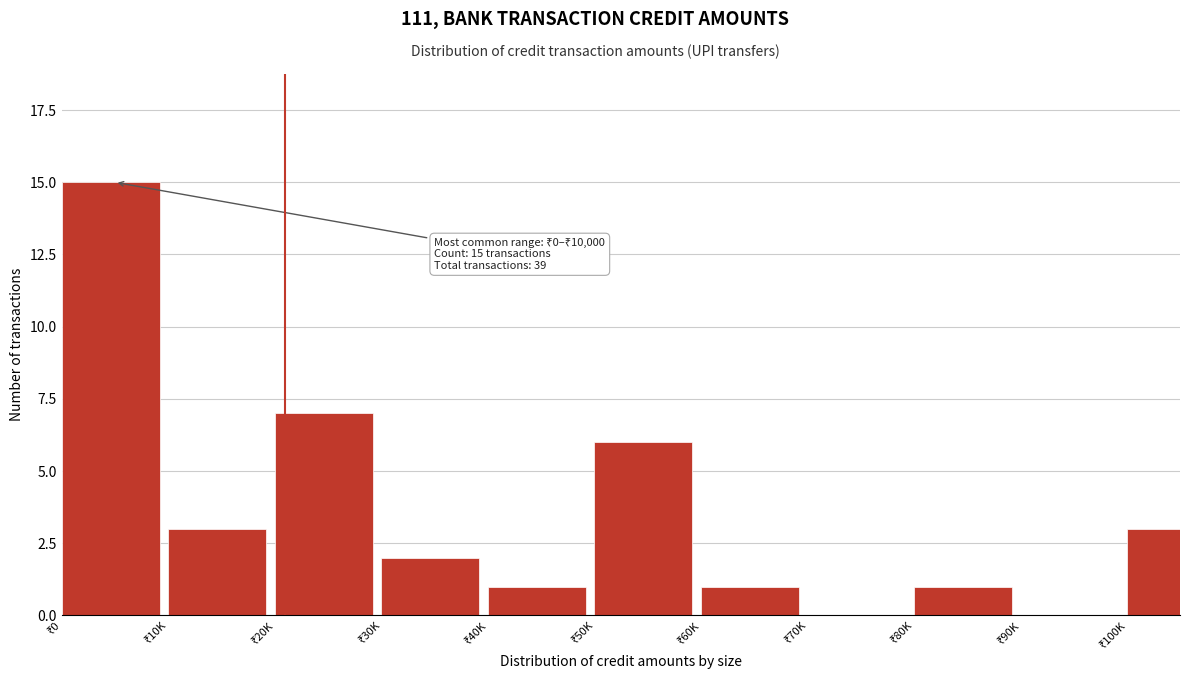

What is the maximum value shown in the chart?

15